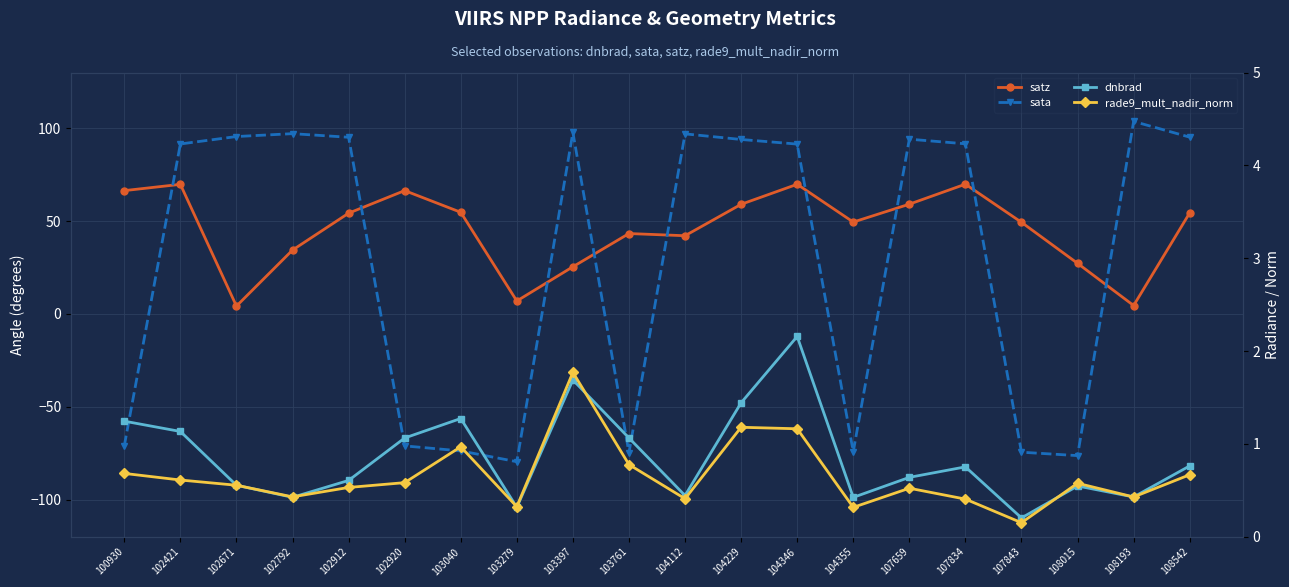

List the series in order of their peak value, highest first.

sata, satz, dnbrad, rade9_mult_nadir_norm